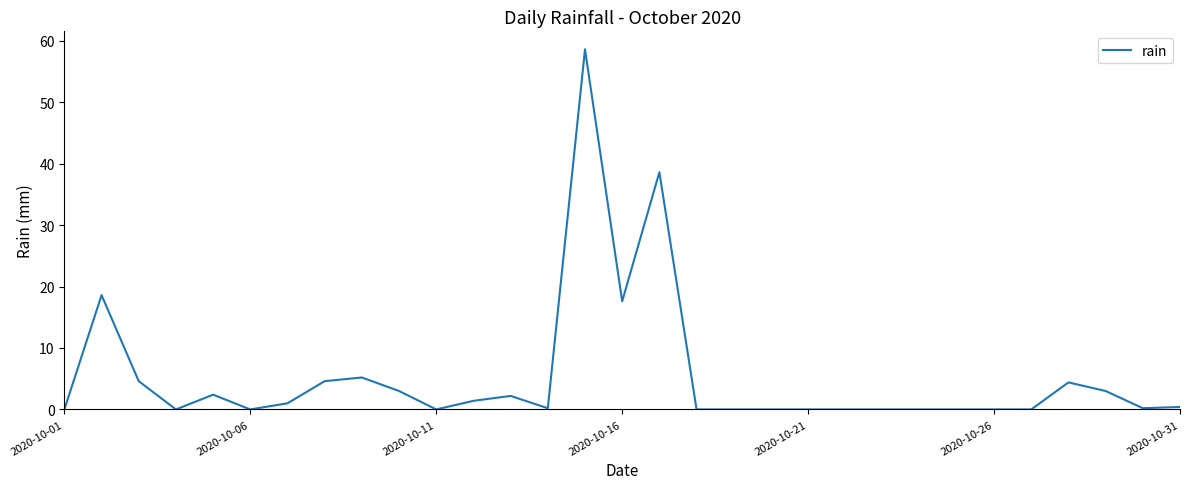

What is the maximum value shown in the chart?

58.6